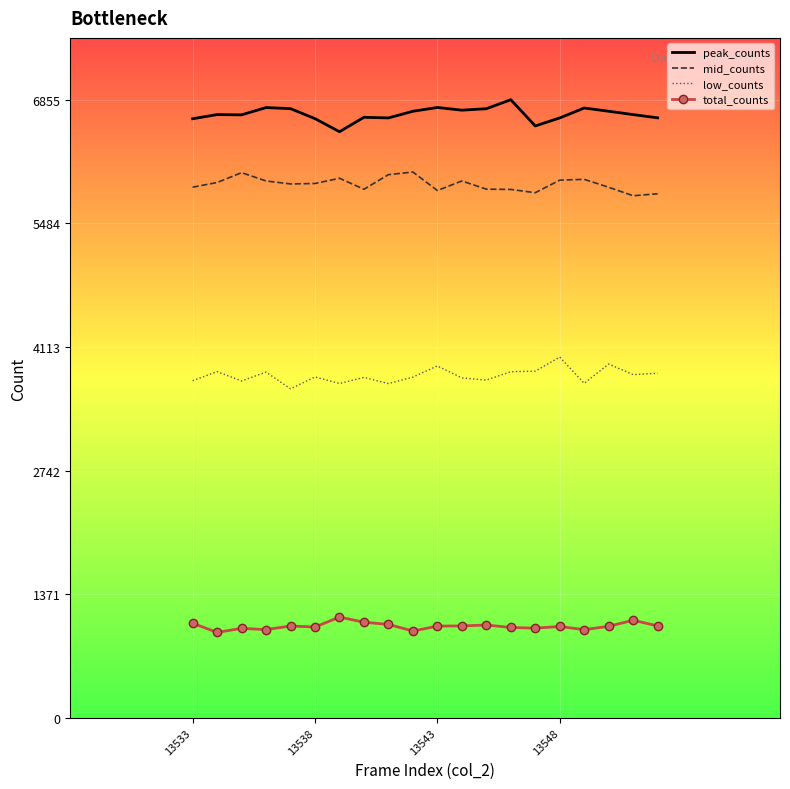

What is the difference between the maximum and minimum values in the mid_counts series?

263